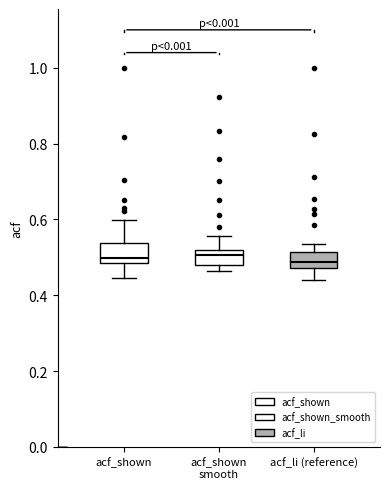

Reading left to right, read every box against the y-axis: the position of its median line, the range the box covers, and the ends of its whiskers. The values are not printed on the chart, so give them approximately, as read against the axis.

acf_shown: median 0.50, box 0.48 to 0.54, whiskers 0.44 to 0.60
acf_shown smooth: median 0.50, box 0.48 to 0.52, whiskers 0.46 to 0.56
acf_li (reference): median 0.48 (inside the box), box 0.48 to 0.52, whiskers 0.44 to 0.54